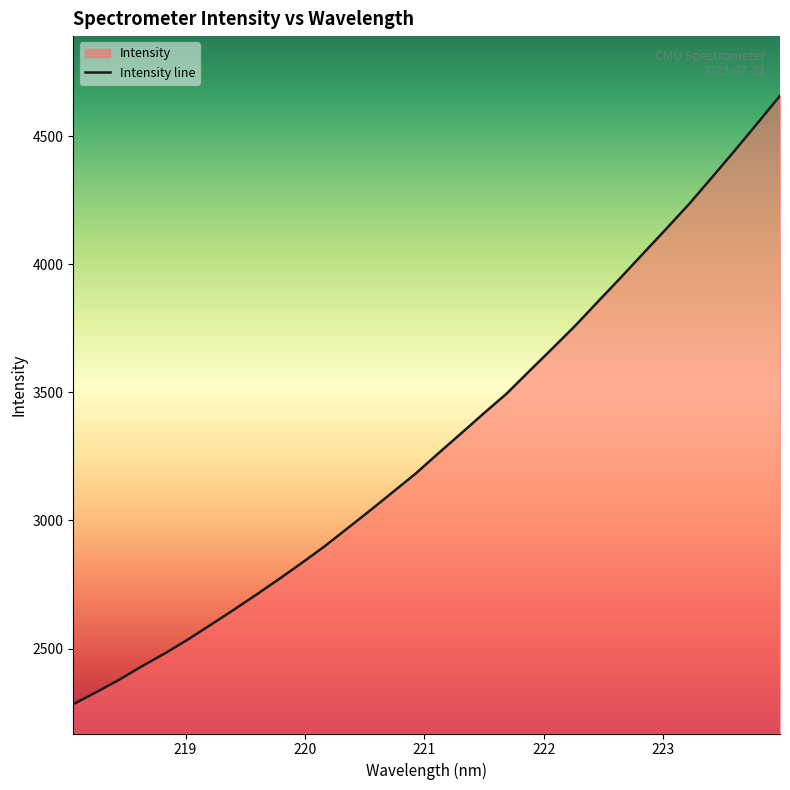

Rank the categories by value from lowest to highest.

218.0596, 218.2508, 218.442, 218.6332, 218.8244, 219.0156, 219.2067, 219.3979, 219.589, 219.7801, 219.9712, 220.1623, 220.3533, 220.5444, 220.7354, 220.9264, 221.1174, 221.3083, 221.4993, 221.6902, 221.8812, 222.0721, 222.263, 222.4538, 222.6447, 222.8355, 223.0264, 223.2172, 223.408, 223.5987, 223.7895, 223.9802